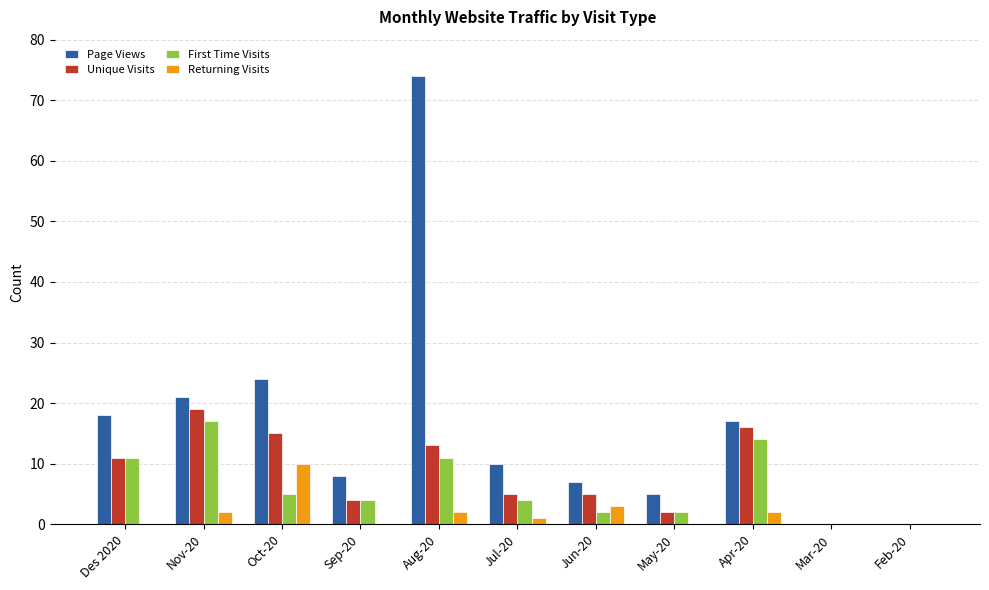

At which category is the sum across all series the highest?

Aug-20